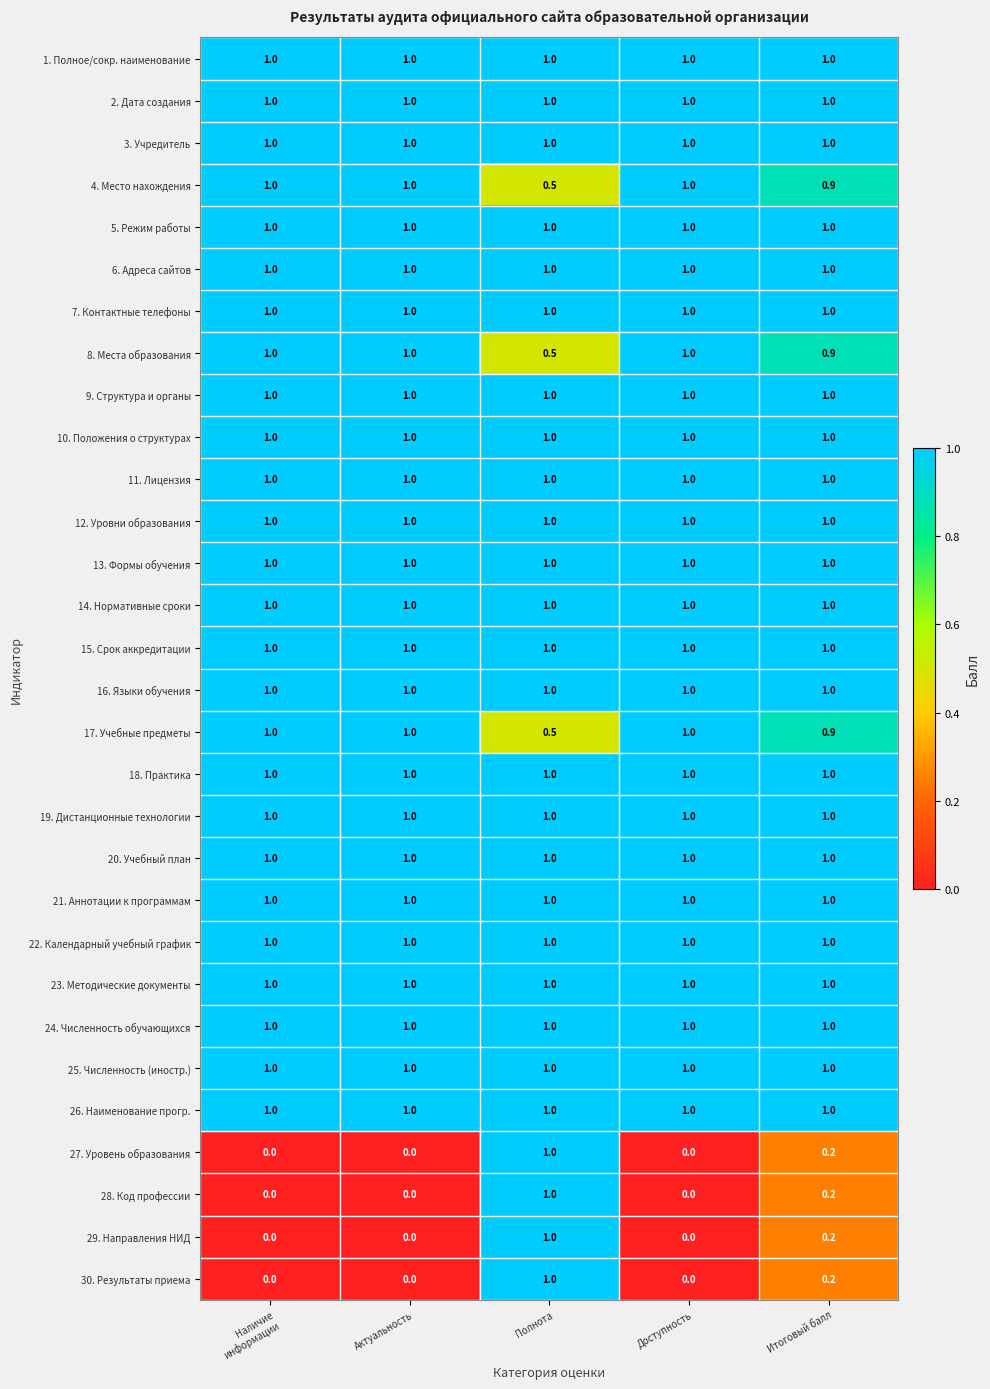

The value of 11. Лицензия at Полнота is 1.0. True or false?

True